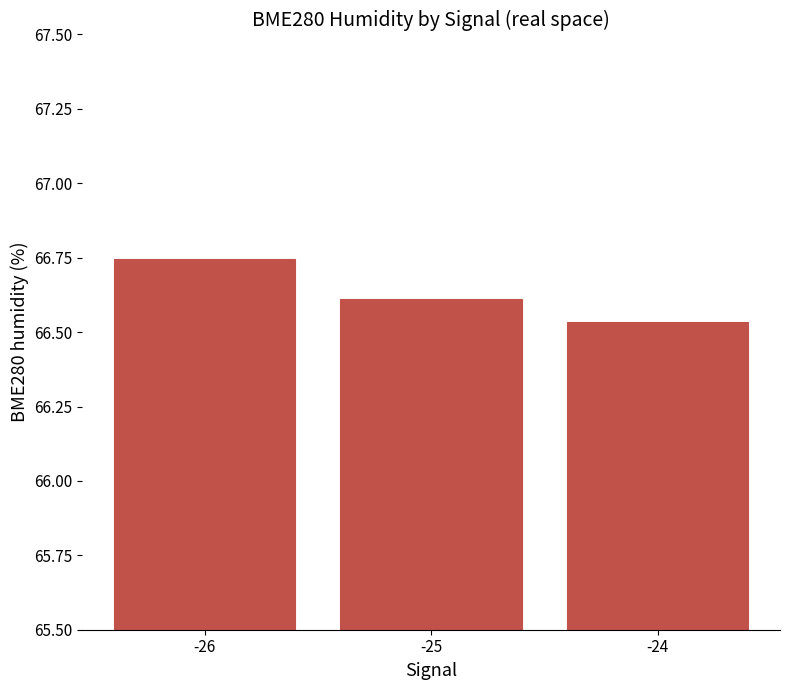

True or false: the data shows 88.0 at -26.

False